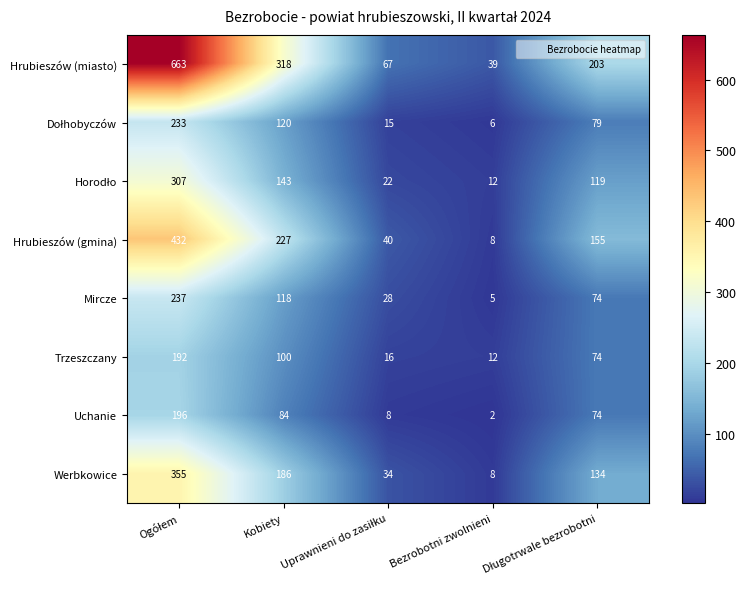

What is the sum of all Hrubieszów (gmina) values?

862